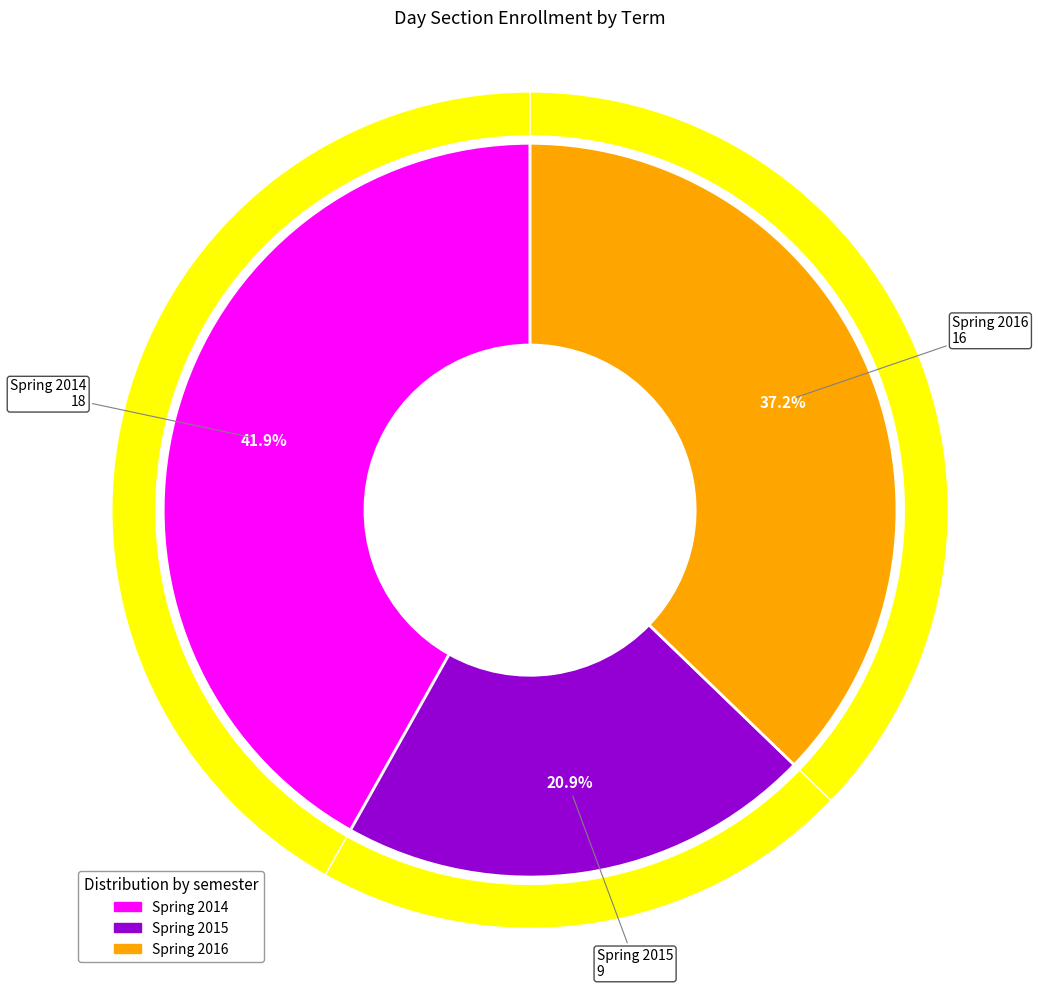

What is the change in value from Spring 2015 to Spring 2016?

+7